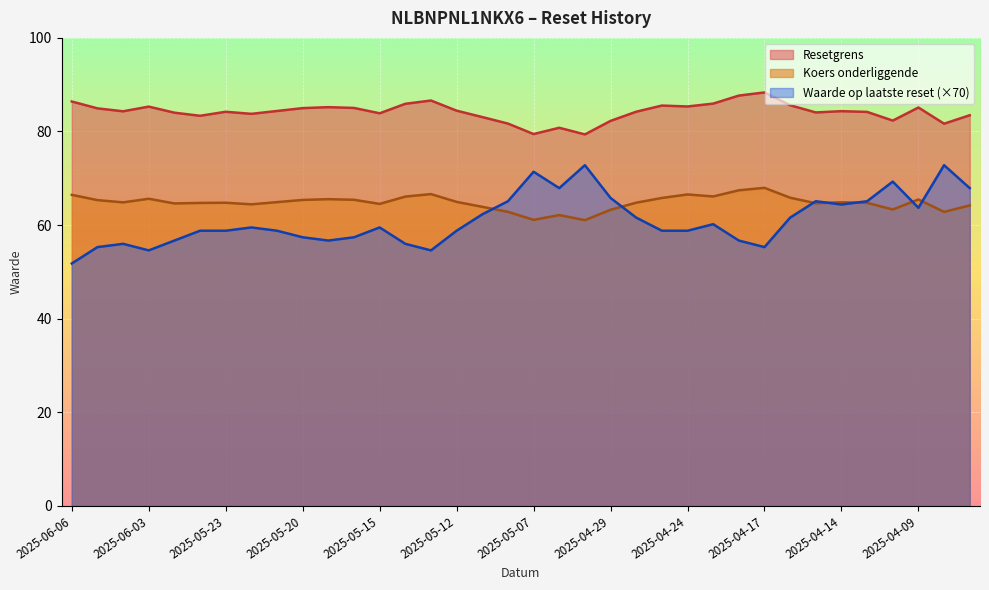

What is the sum of all Waarde op laatste reset values?

2197.3